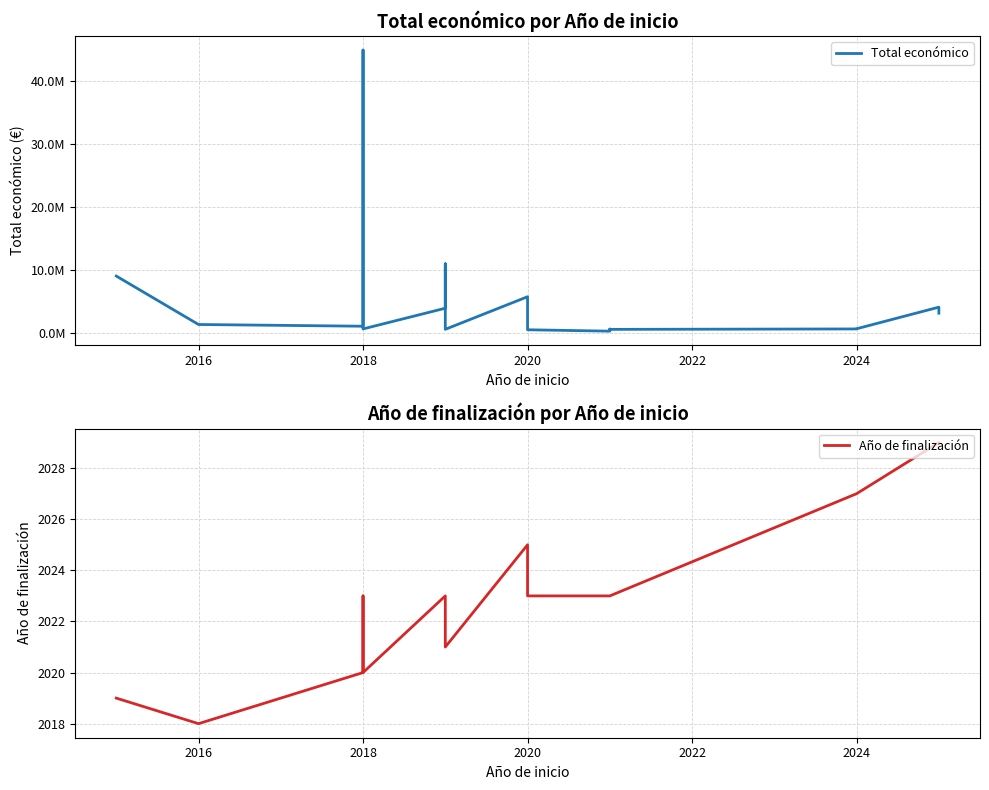

At how many categories does at least one series exceed 26670152?

1